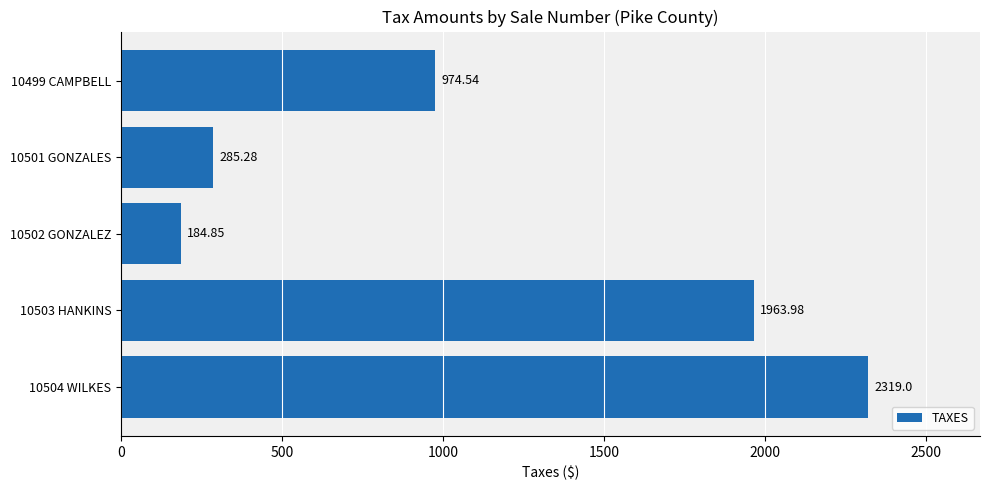

At which category does the chart reach its peak across all series?

10504 WILKES